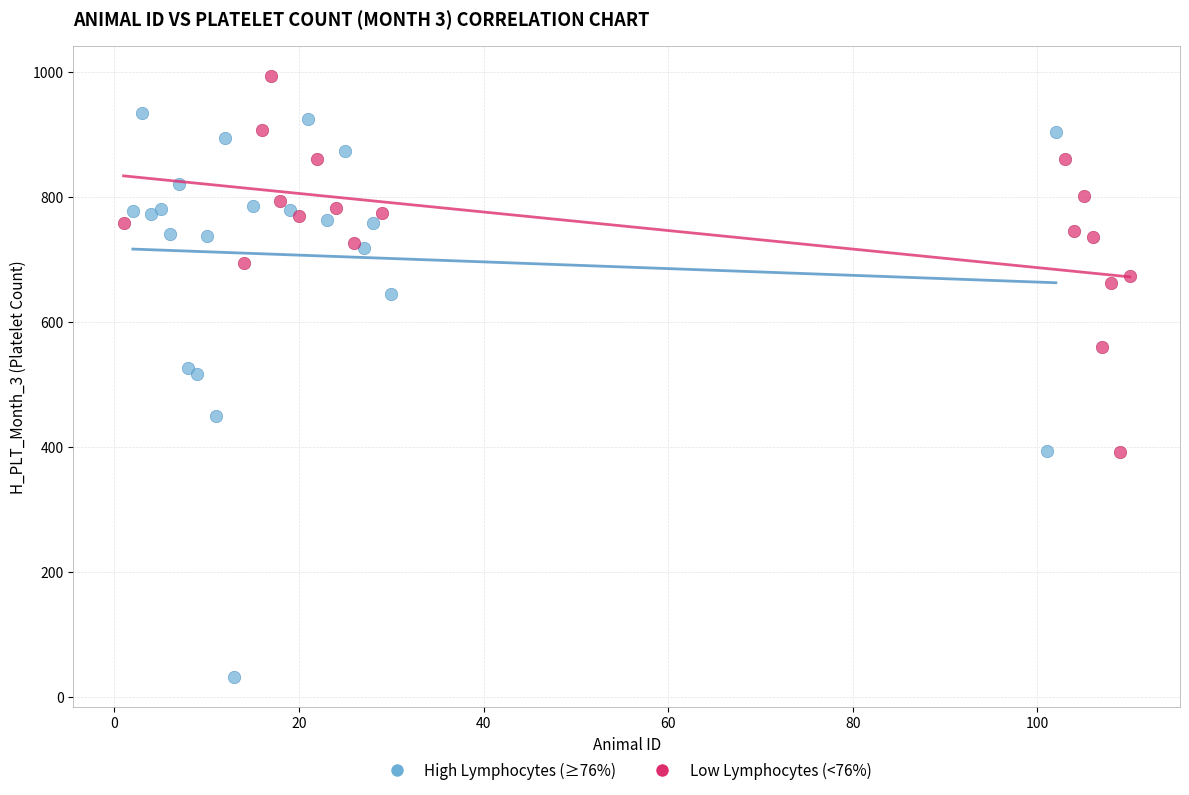

Which series has the widest spread of Y values?

High Lymphocytes (≥76%)